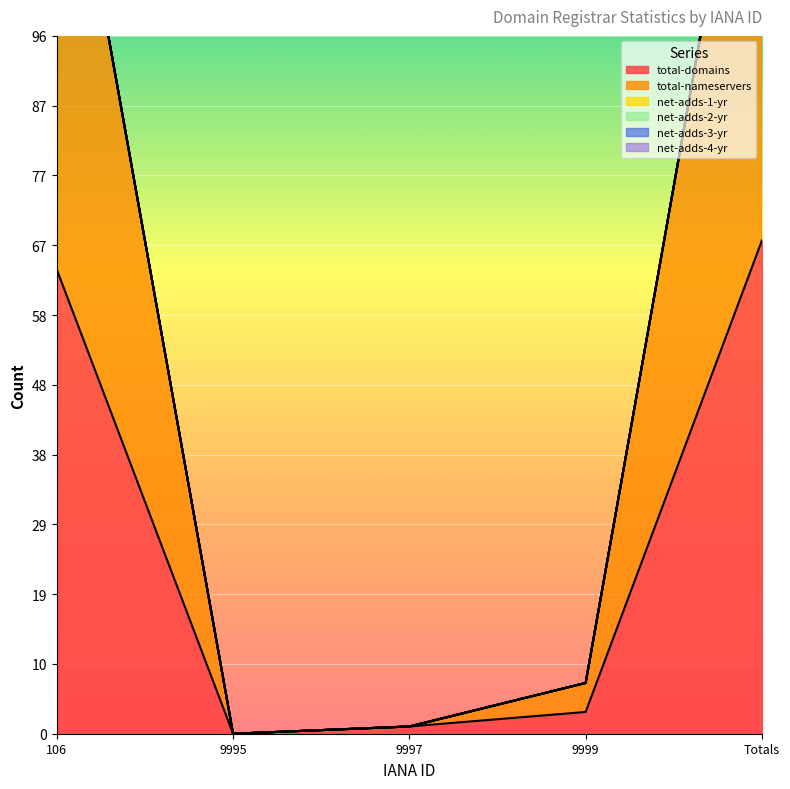

Rank the series at 9995 from lowest to highest value.

total-domains, total-nameservers, net-adds-1-yr, net-adds-2-yr, net-adds-3-yr, net-adds-4-yr